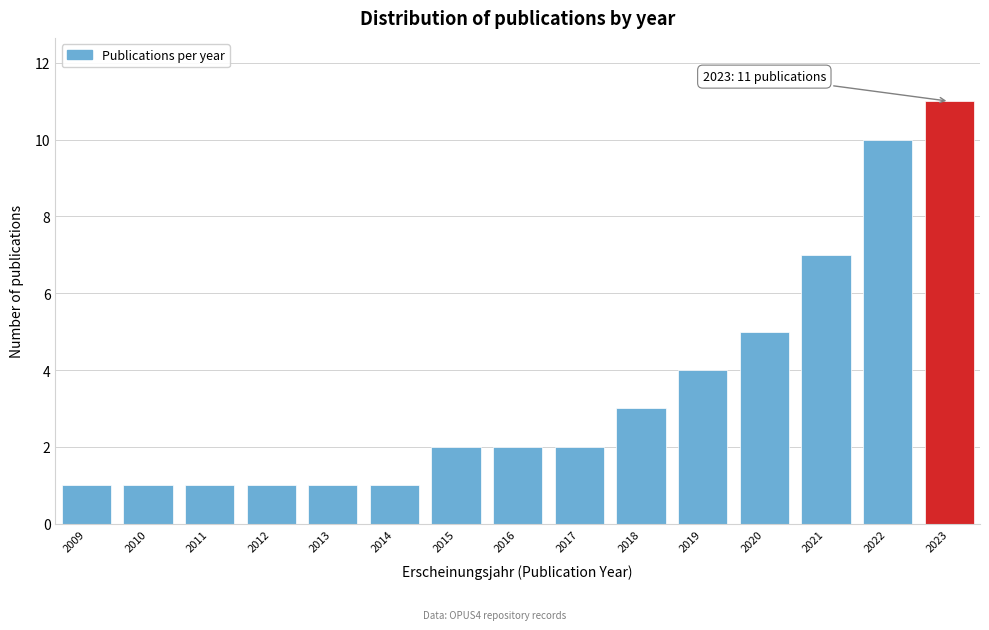

Reading left to right, transcribe all the data shown in this chart.

1	1	1	1	1	1	2	2	2	3	4	5	7	10	11